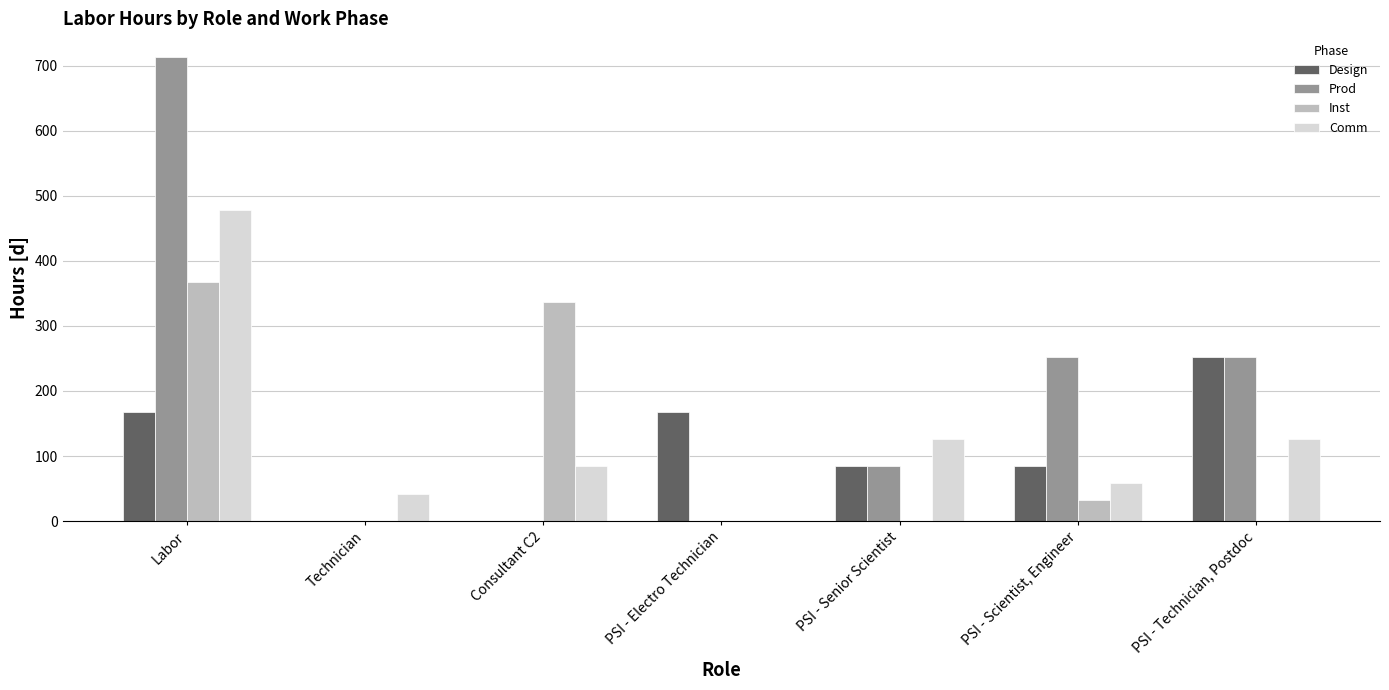

Which series has the largest total across all categories?

Prod